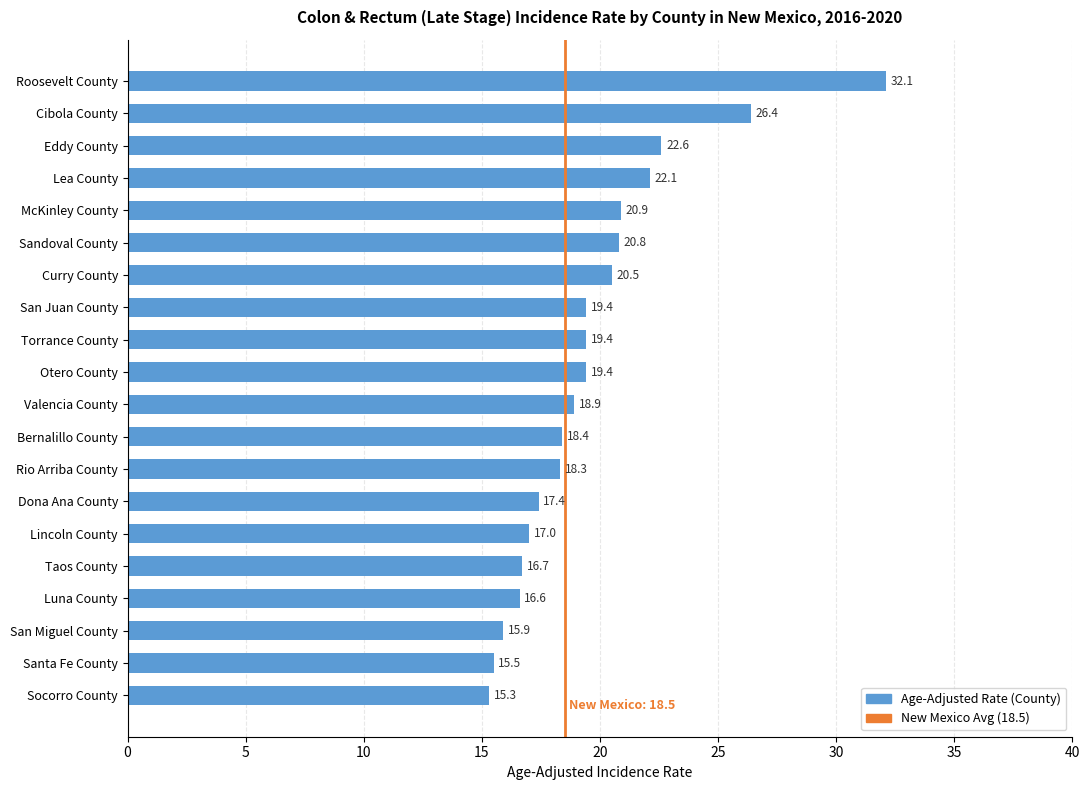

What is the change in value from Cibola County to Socorro County?

-11.1